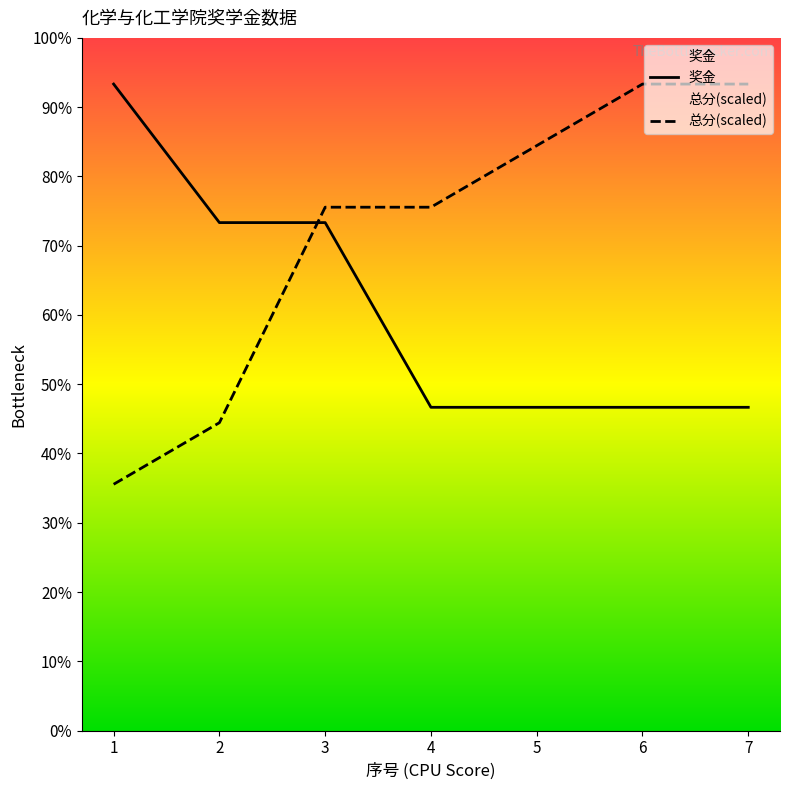

What is the sum of the 奖金 values at 6 and 7?

14000.0